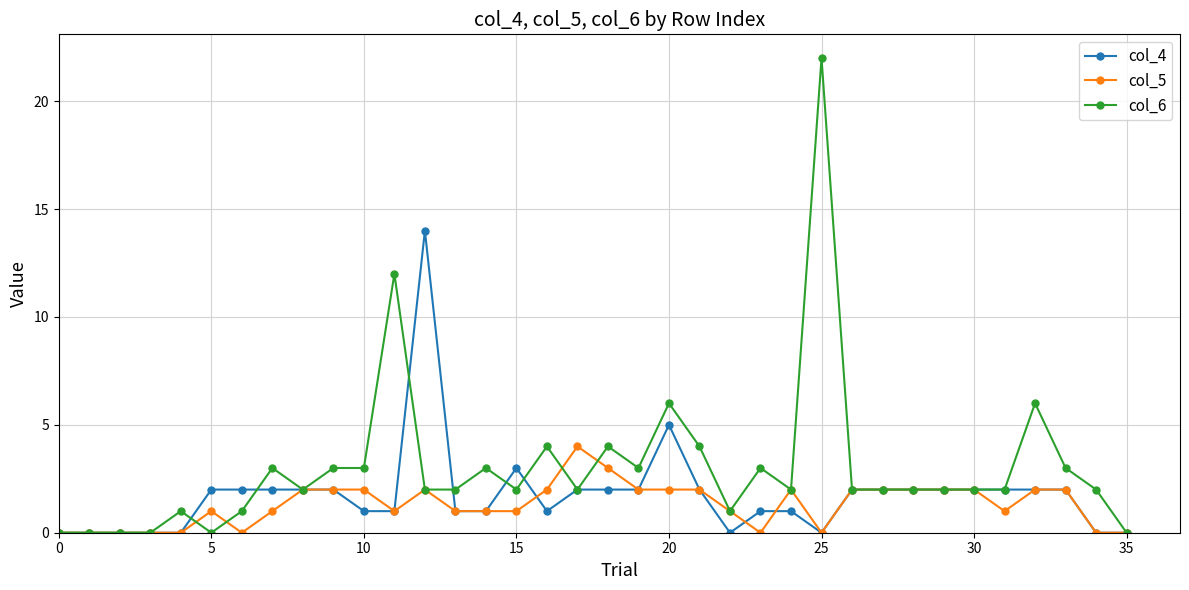

True or false: col_5 has more than 1 points higher than both neighbors.

True